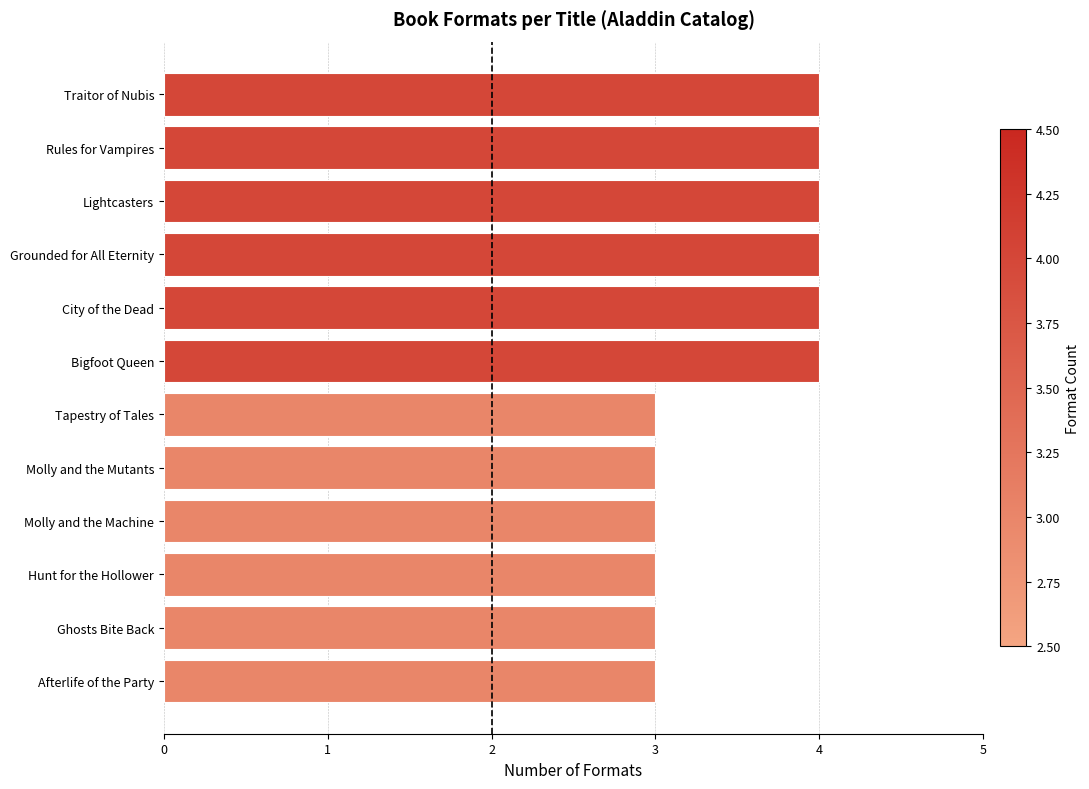

How many data points are less than 4?

6